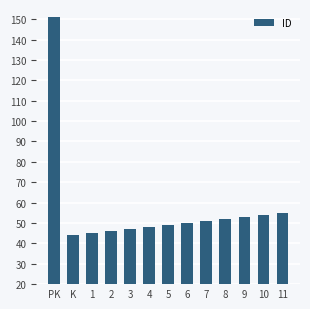

Which has a higher value, 11 or 4?

11